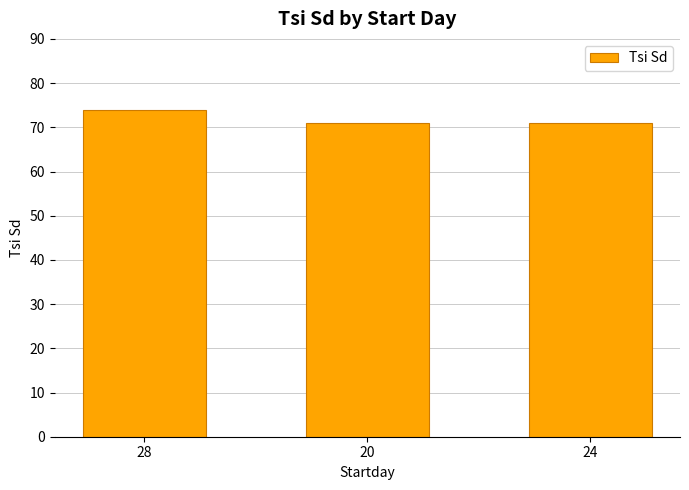

What is the average value?

72